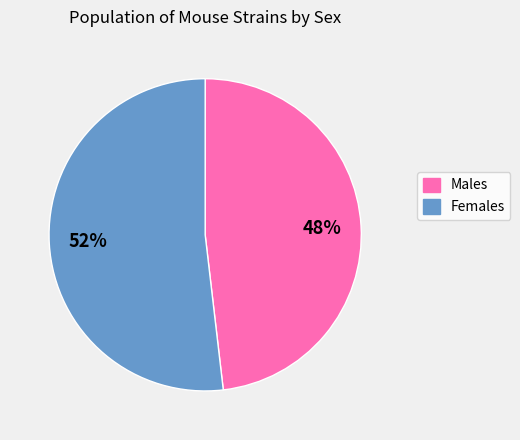

Is there any slice that represents more than half of the pie?

Yes